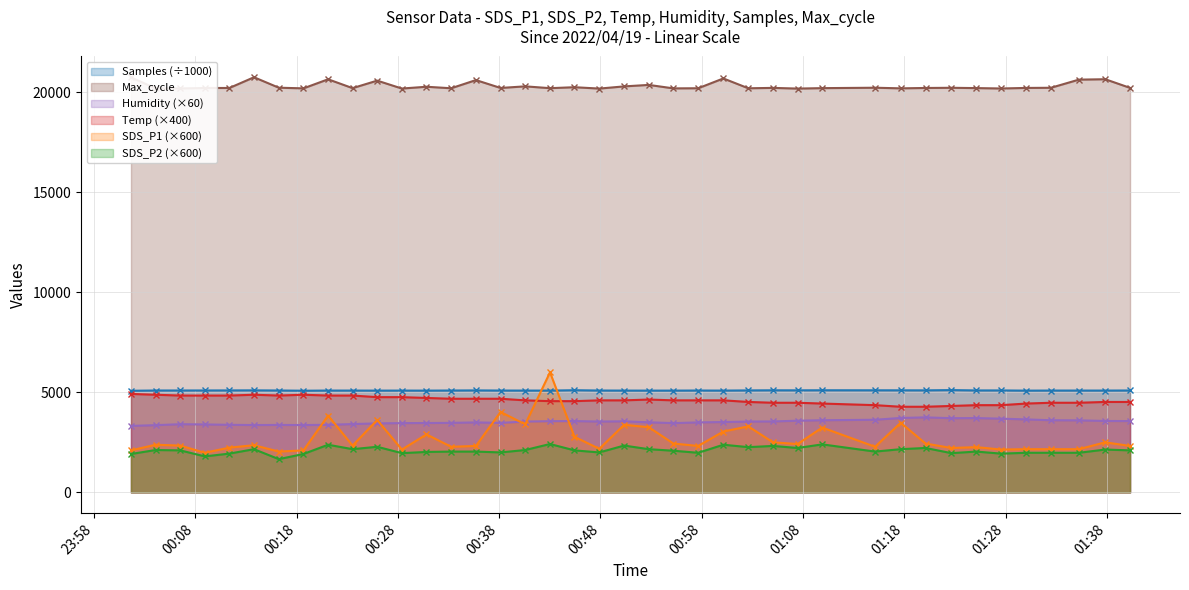

How many lines are shown in the chart?

6